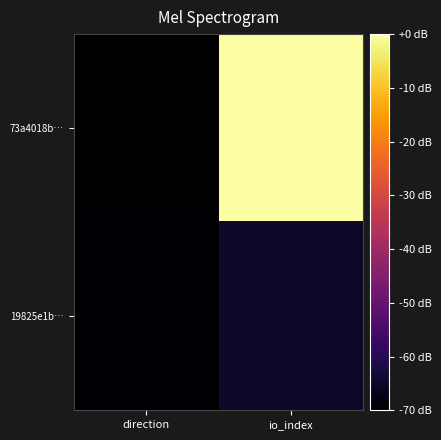

What is the total value across all series at direction?

-139.6